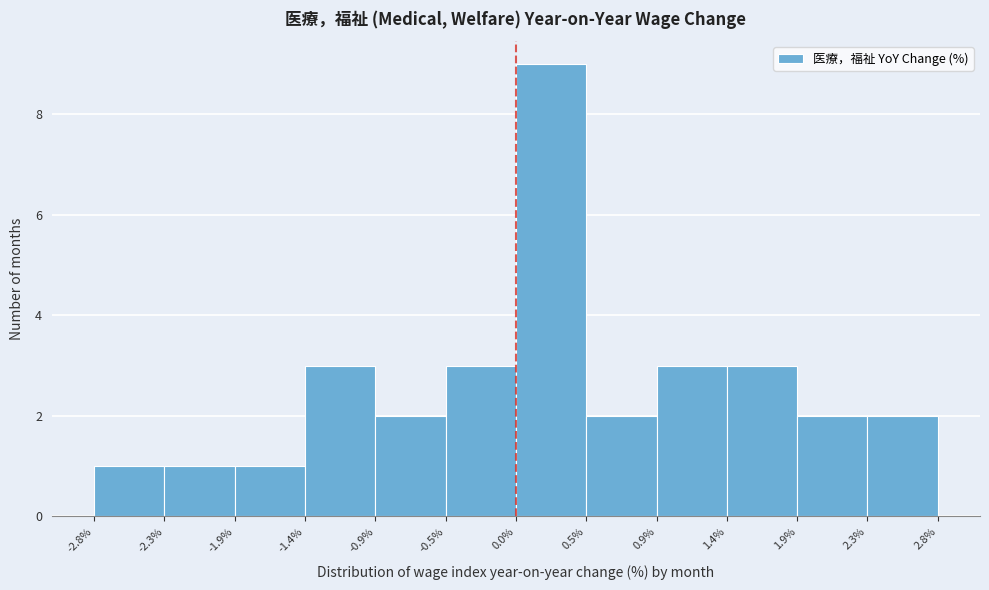

What is the height of the bar covering -1.9% to -1.4% on the x-axis? The values are not printed on the chart, so give them approximately, as read against the axis.

1